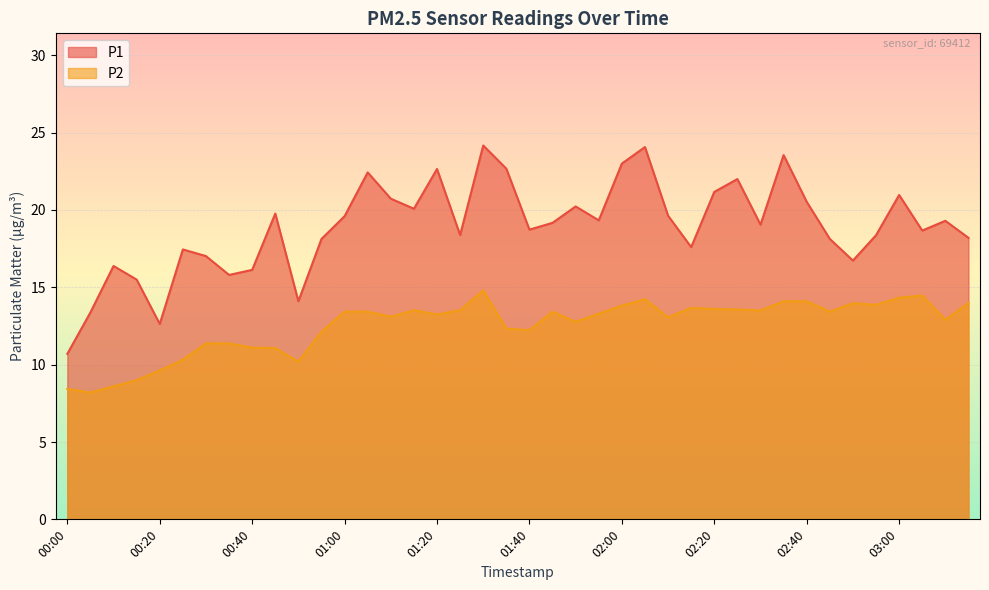

Reading left to right, extract all data points from this chart.

P1: 10.7	13.4	16.4	15.5	12.6	17.4	17.0	15.8	16.1	19.8	14.1	18.1	19.6	22.4	20.7	20.1	22.6	18.4	24.2	22.7	18.7	19.2	20.2	19.3	23.0	24.1	19.6	17.6	21.2	22.0	19.1	23.6	20.5	18.1	16.7	18.4	21.0	18.7	19.3	18.2
P2: 8.4	8.2	8.6	9.0	9.6	10.3	11.4	11.4	11.1	11.1	10.2	12.1	13.4	13.4	13.1	13.5	13.2	13.5	14.8	12.3	12.2	13.4	12.8	13.3	13.8	14.2	13.1	13.7	13.6	13.6	13.5	14.1	14.1	13.4	14.0	13.9	14.3	14.5	12.9	14.0